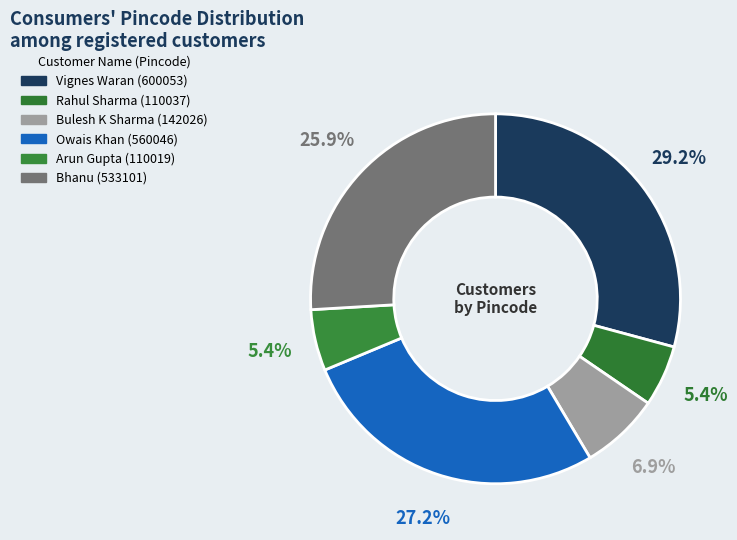

To the nearest percent, what is the average slice percentage?

17%